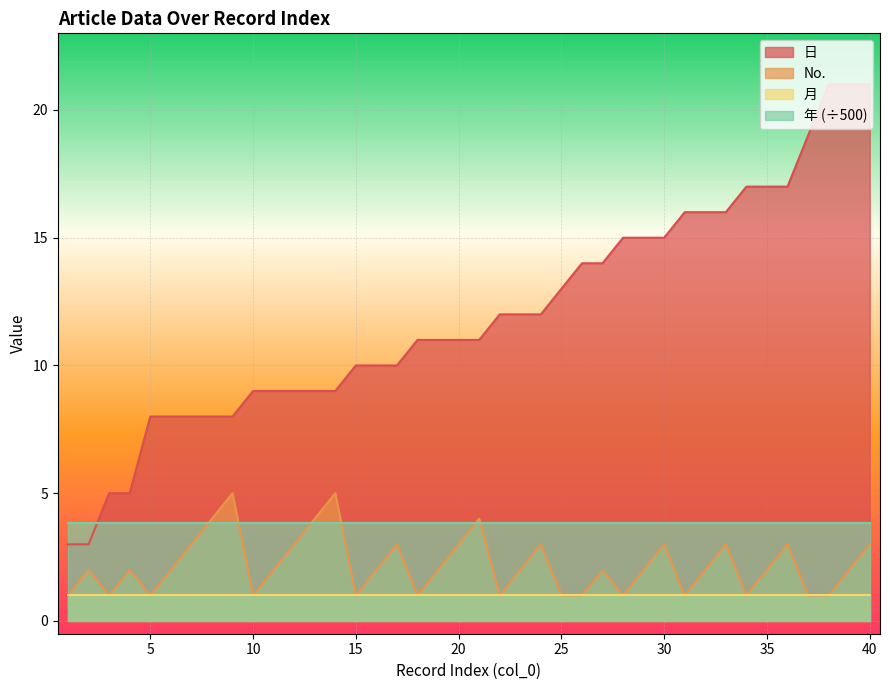

At which category is the sum across all series the highest?

40